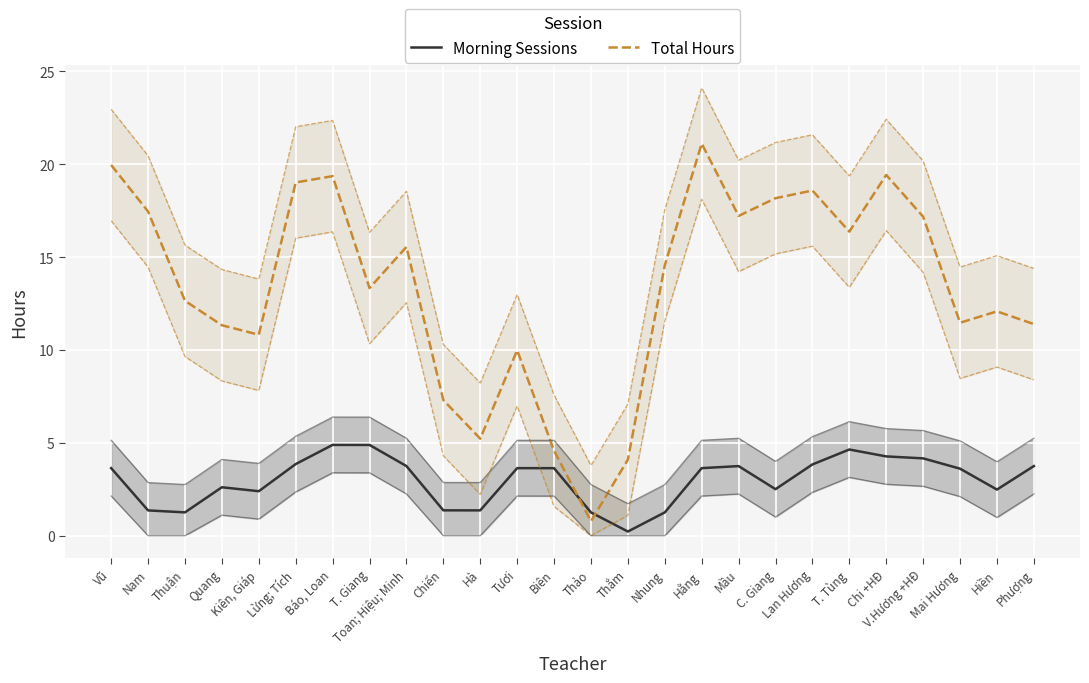

What is the label of the 17th point from the right?

Chiến